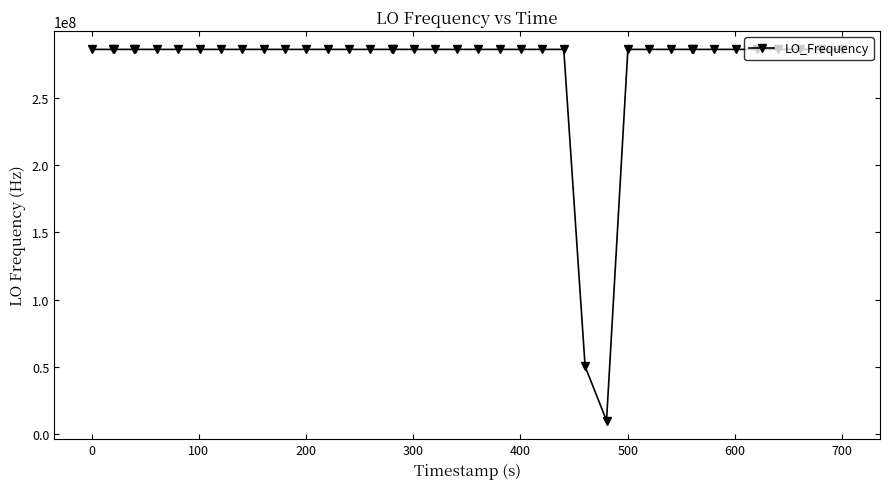

What is the value of the 26th point from the left?

286046998.6